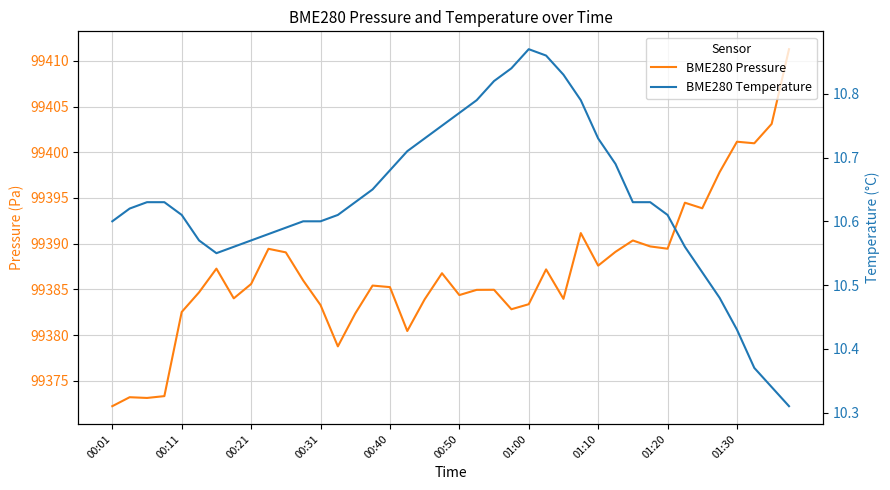

How many data points does each series have?

40